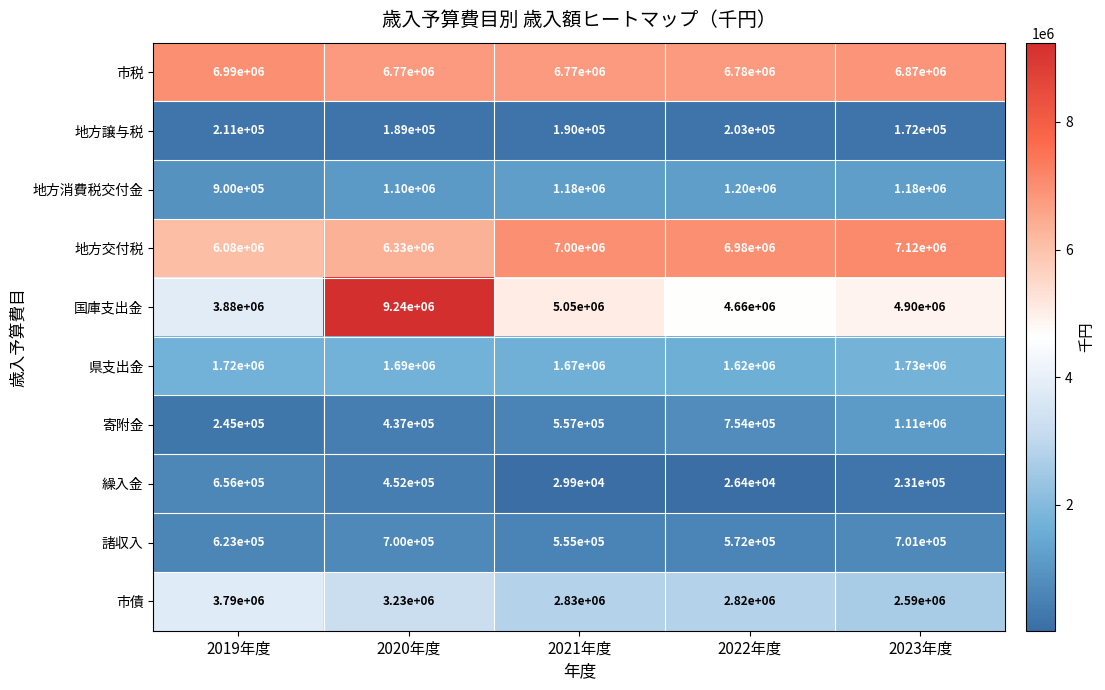

Count the number of data series in this chart.

10